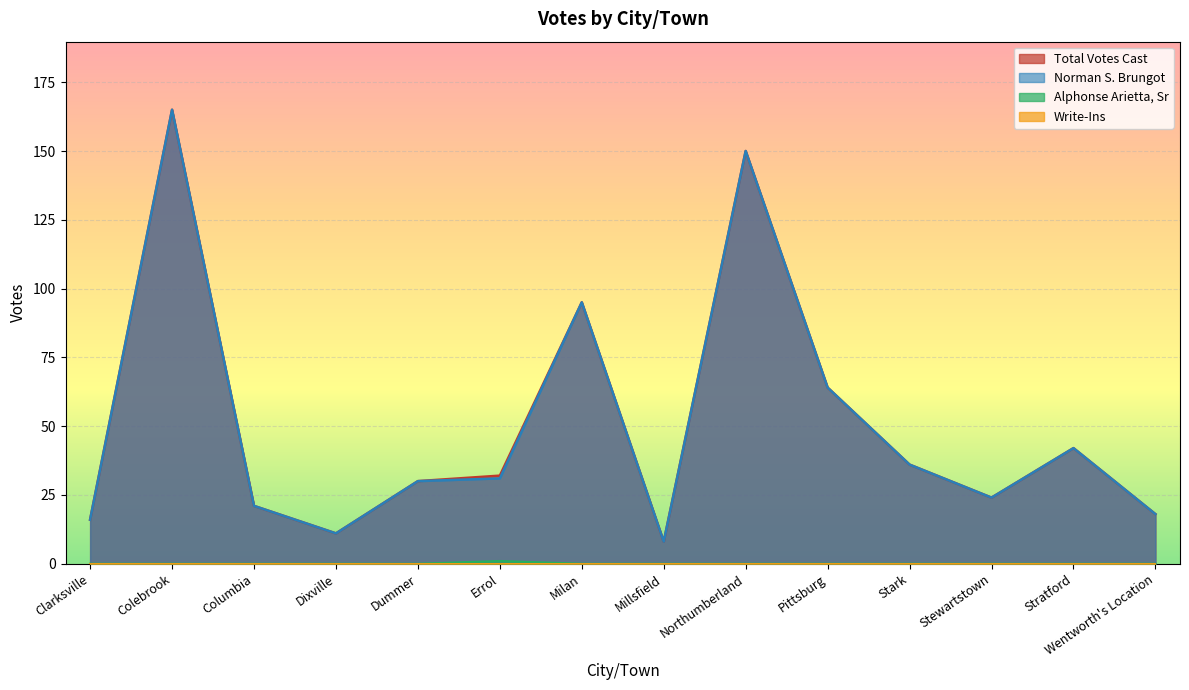

Which has a higher value, Stark or Dixville?

Stark